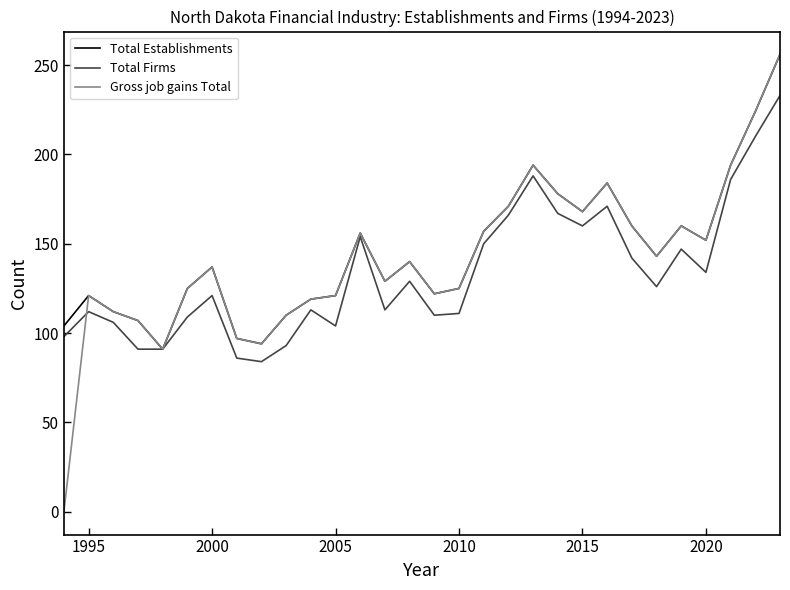

What is the greatest value displayed?

256